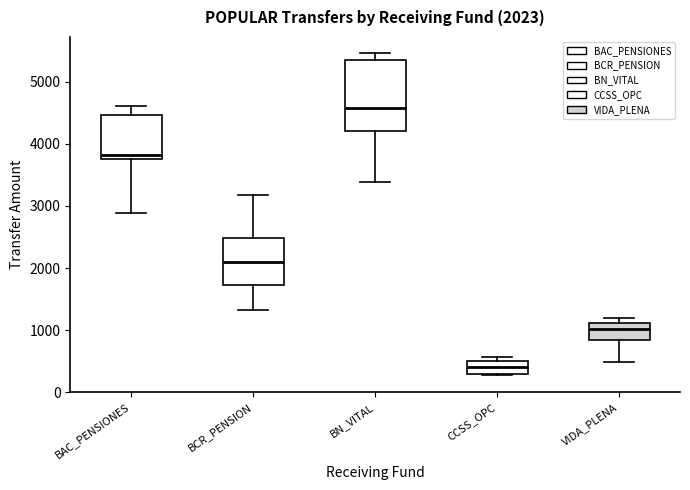

Which box has the lowest median line?

CCSS_OPC